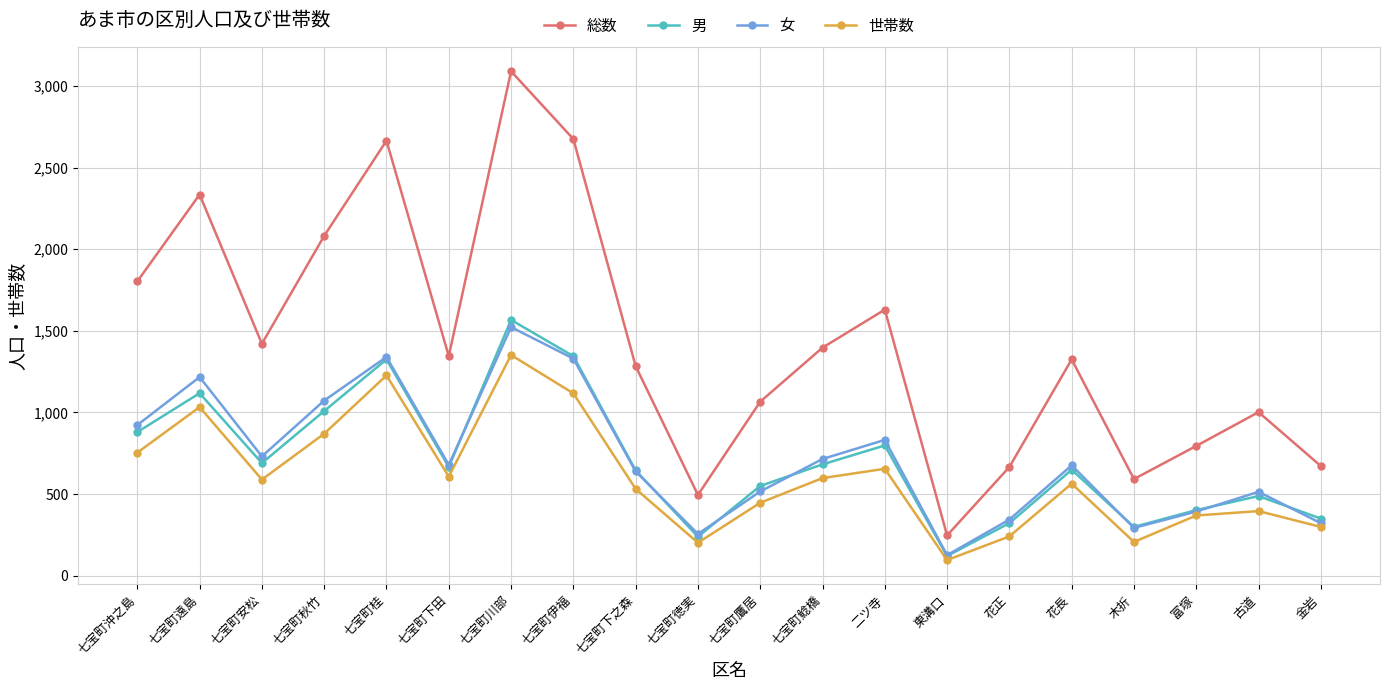

What position from the left is 七宝町徳実?

10